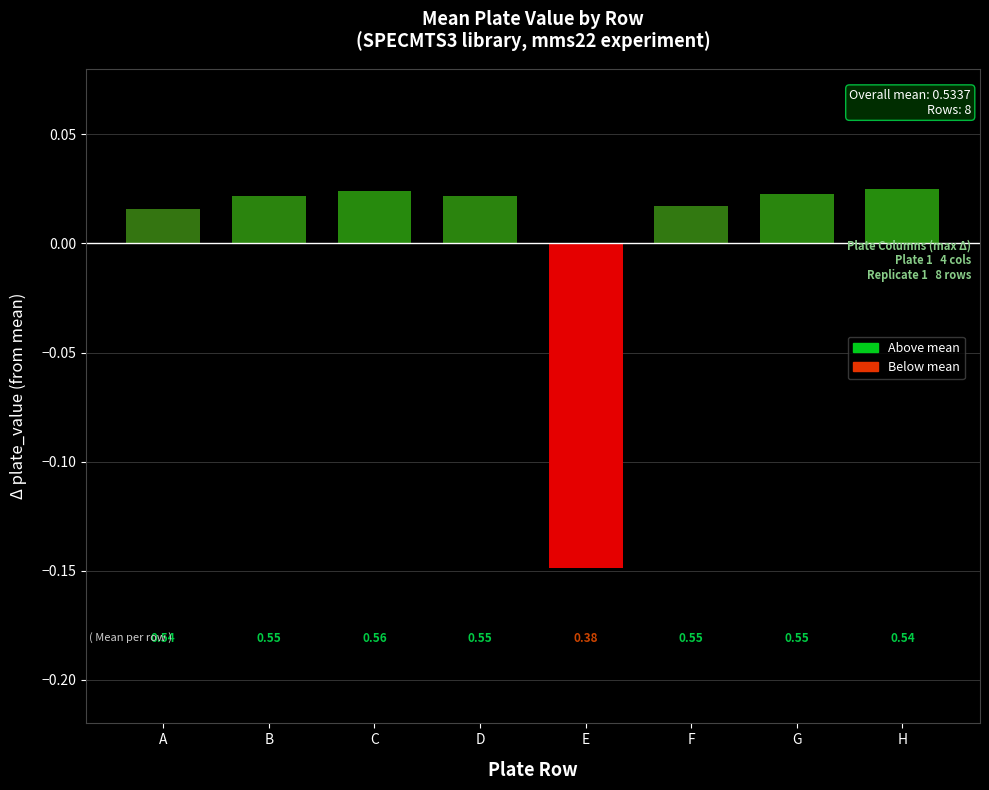

Does the chart contain stacked bars?

No